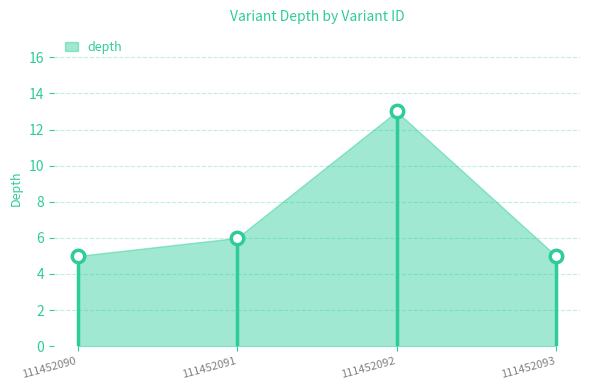

What is the average Y value?

7